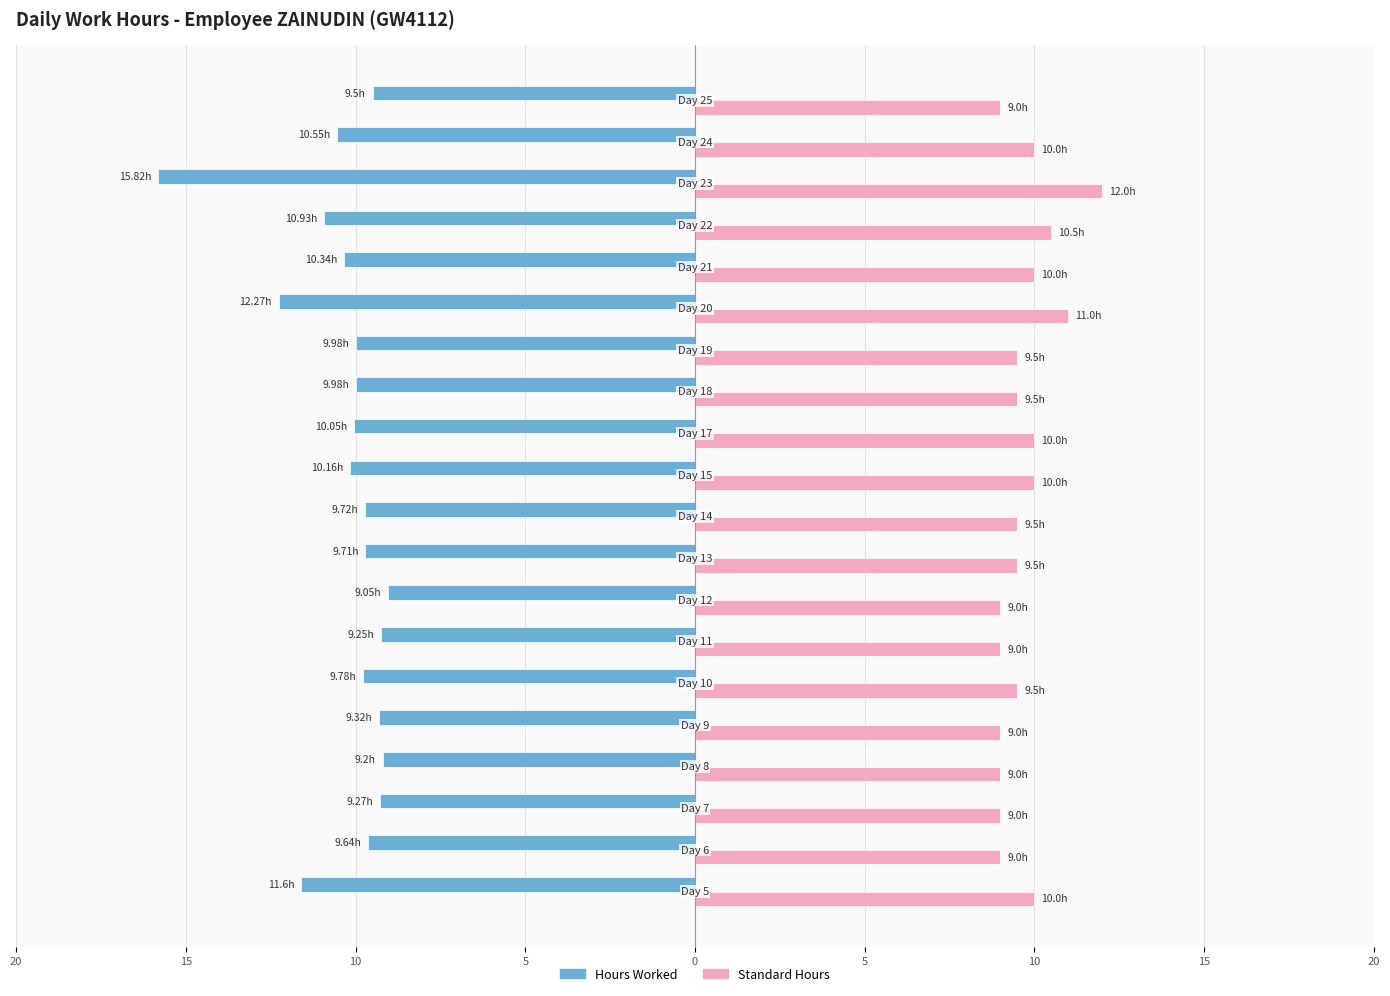

What are all the series names shown in the legend?

Hours Worked, Standard Hours